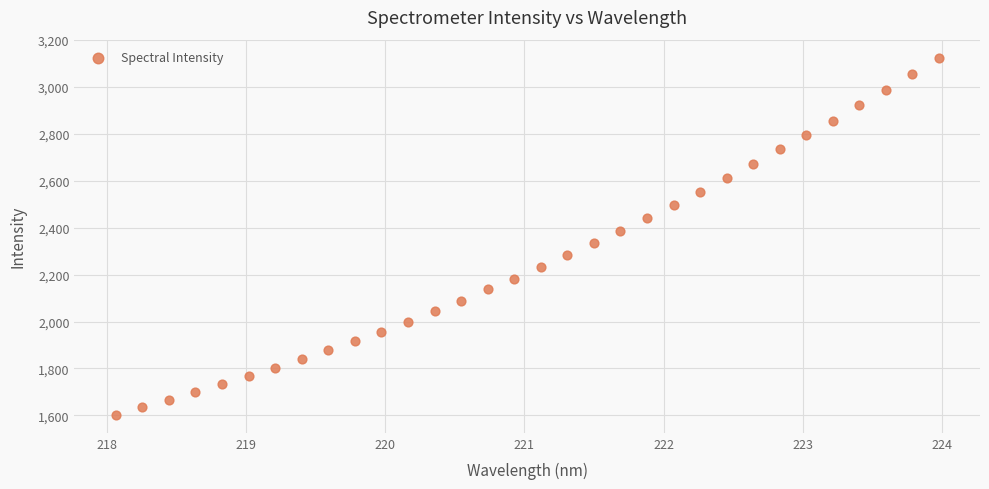

What is the range of X values (max minus min)?

5.9